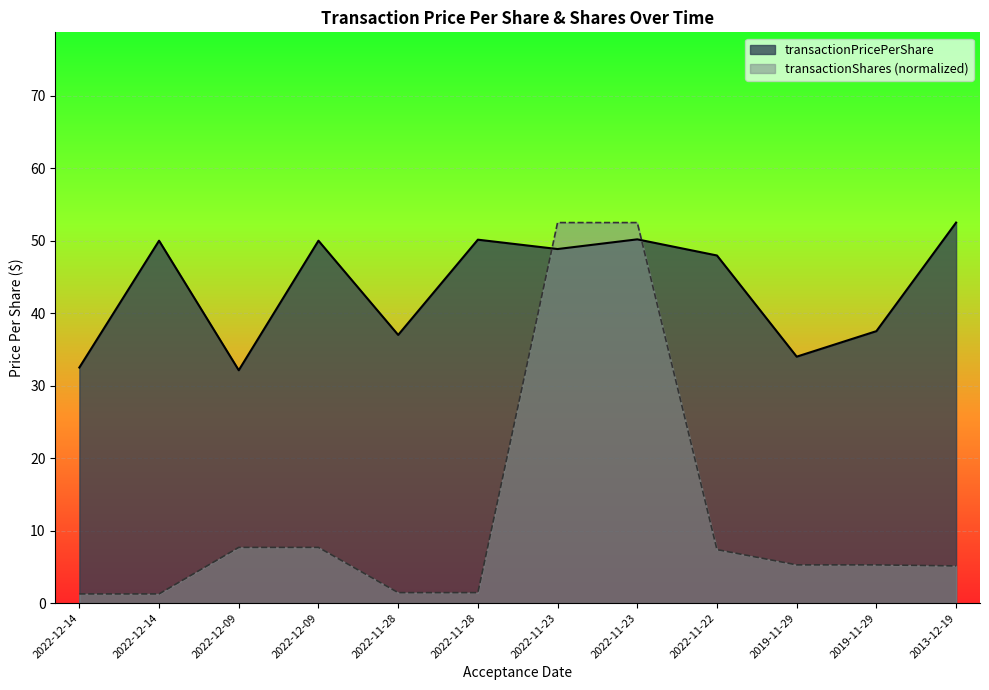

Between 2022-12-09 and 2019-11-29, which series saw the biggest shift?

transactionPricePerShare